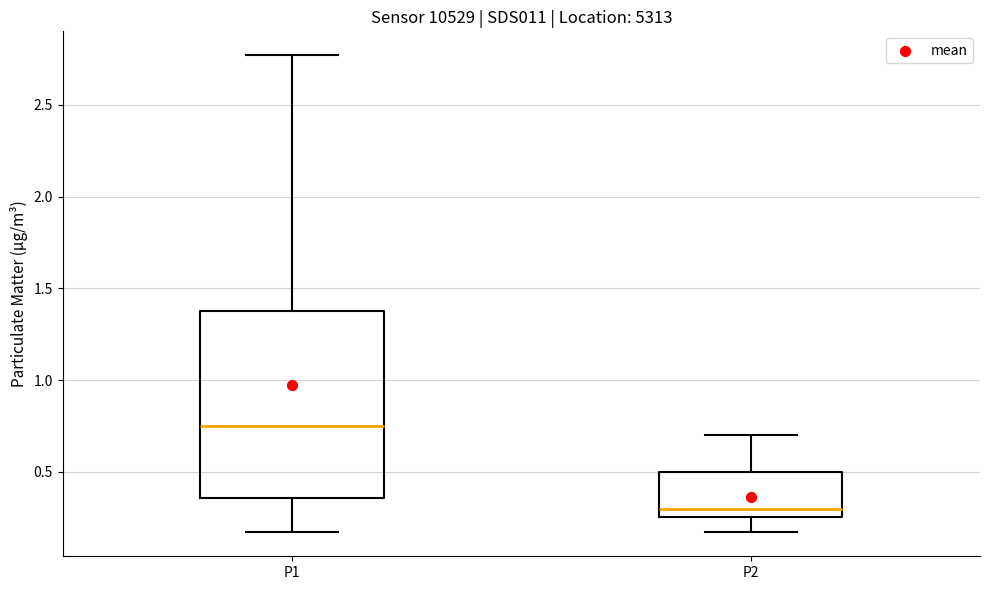

Where is the lower edge of the box for P2 on the y-axis? The values are not printed on the chart, so give them approximately, as read against the axis.

0.25